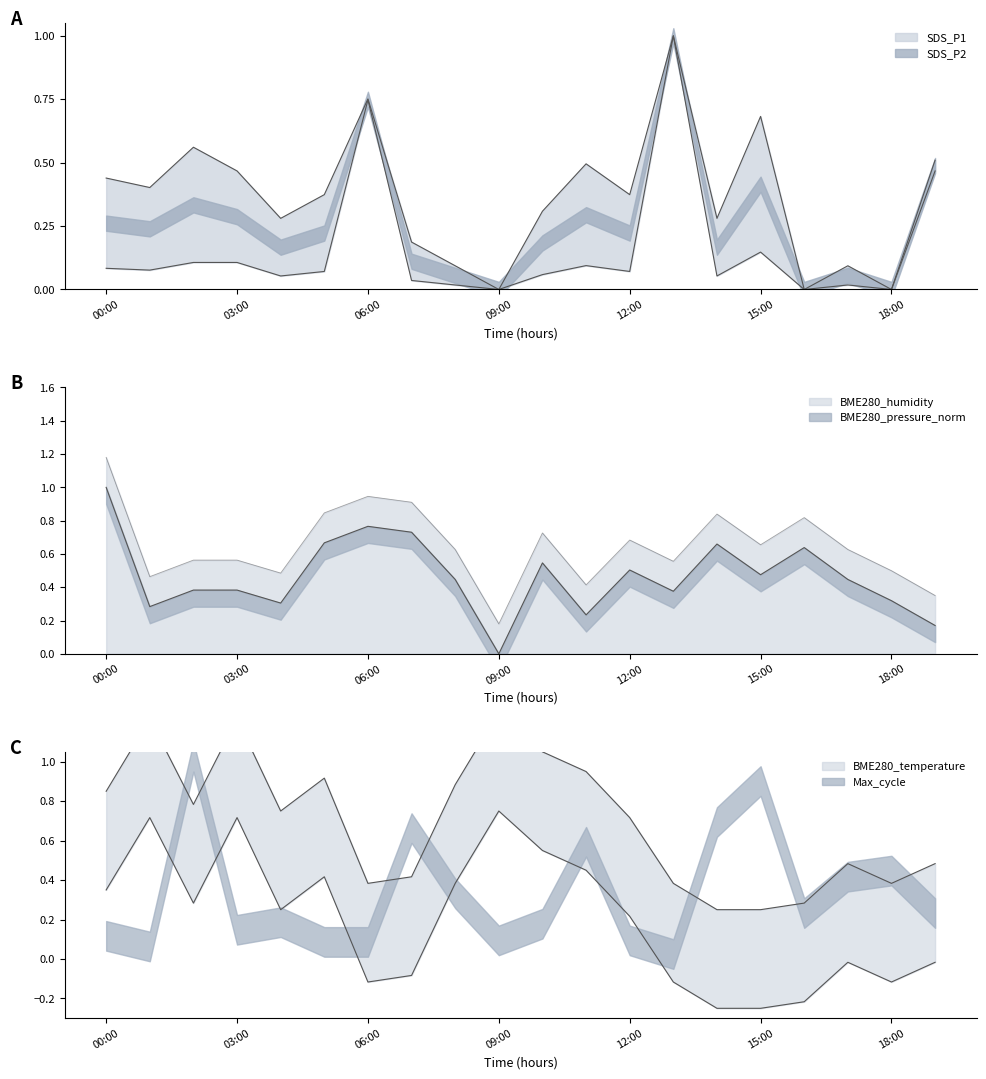

What value does the BME280_temperature series have at 01:00?

1.2